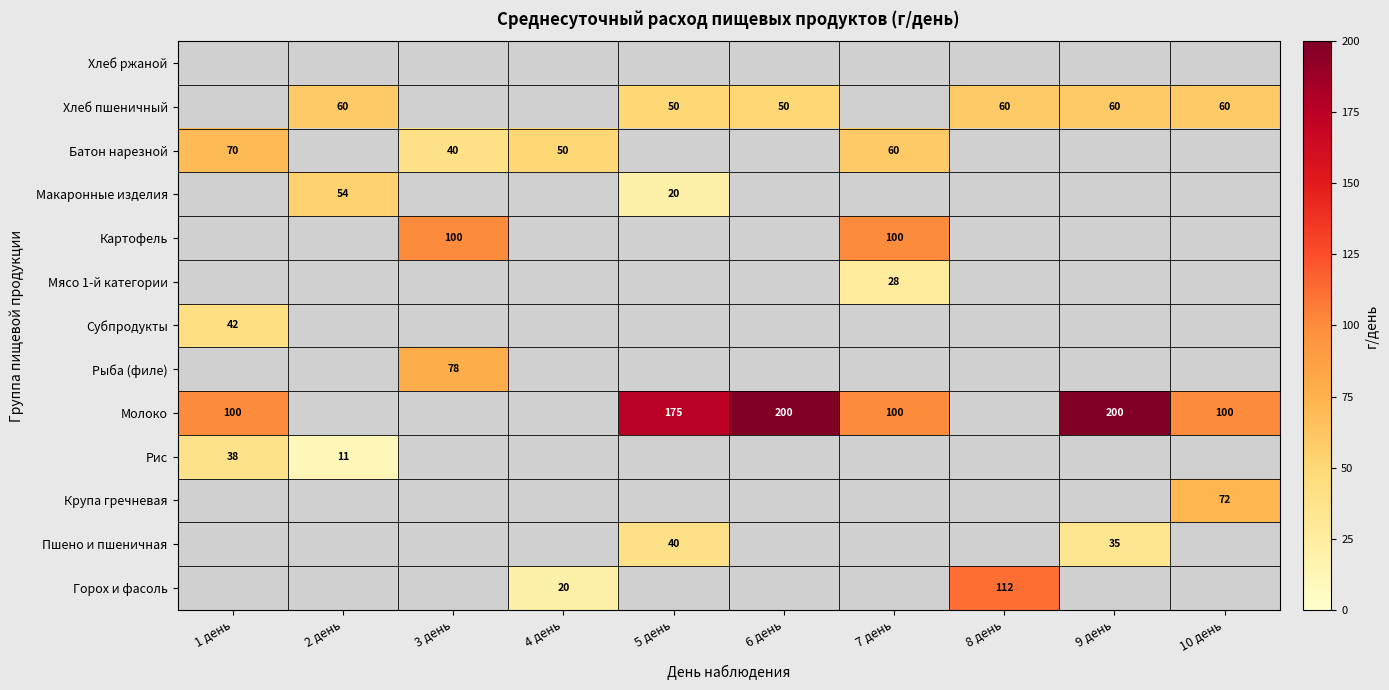

How many series are shown in this chart?

13